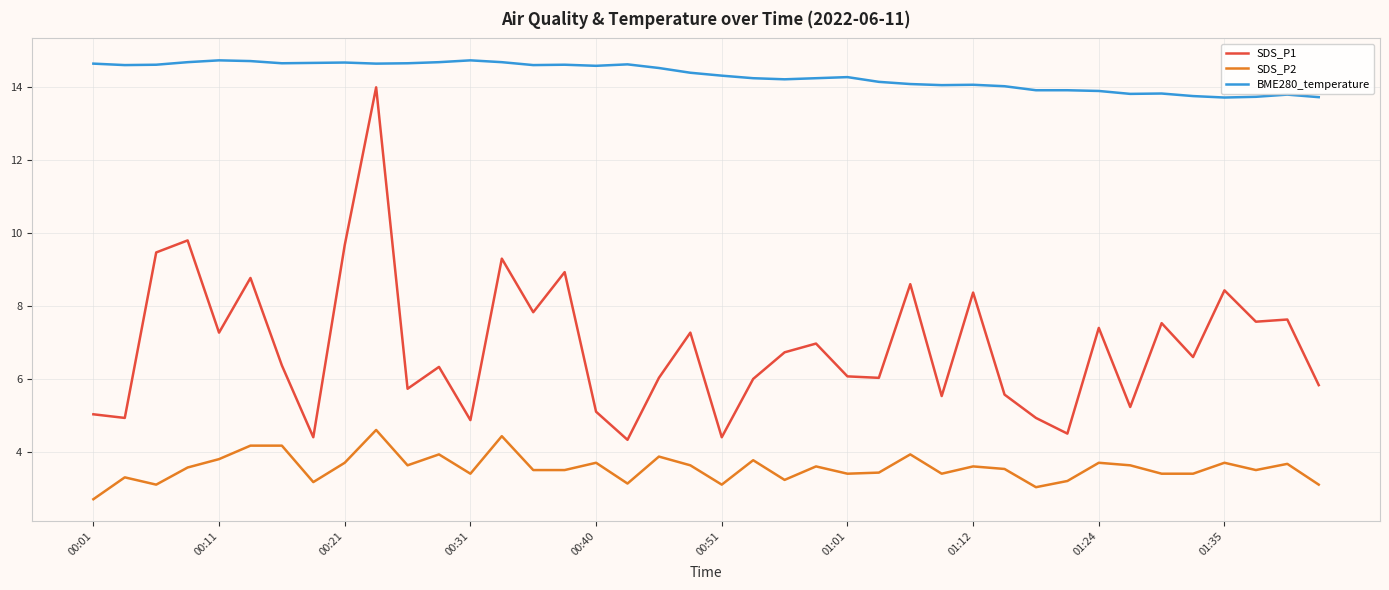

What is the minimum value for SDS_P1?

4.3